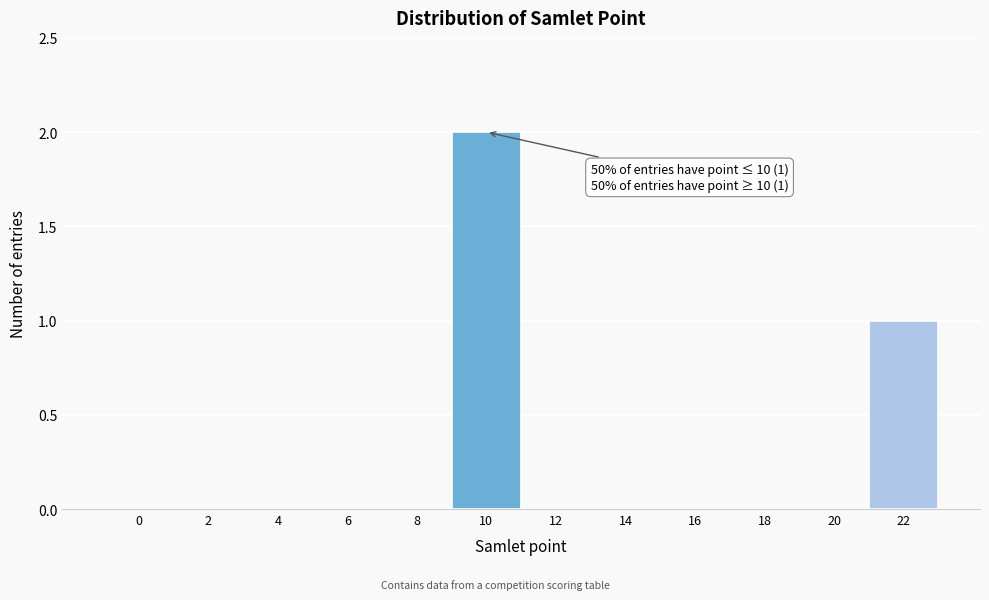

Reading left to right, what are all the values shown in this chart?

0=0	2=0	4=0	6=0	8=0	10=2	12=0	14=0	16=0	18=0	20=0	22=1